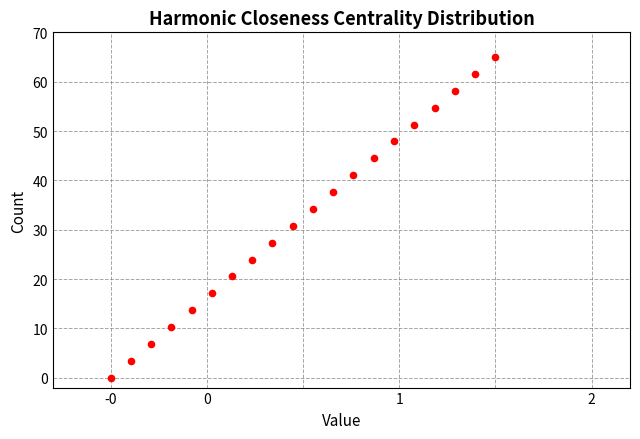

What Y value in the scatter plot is closest to 32?

30.8